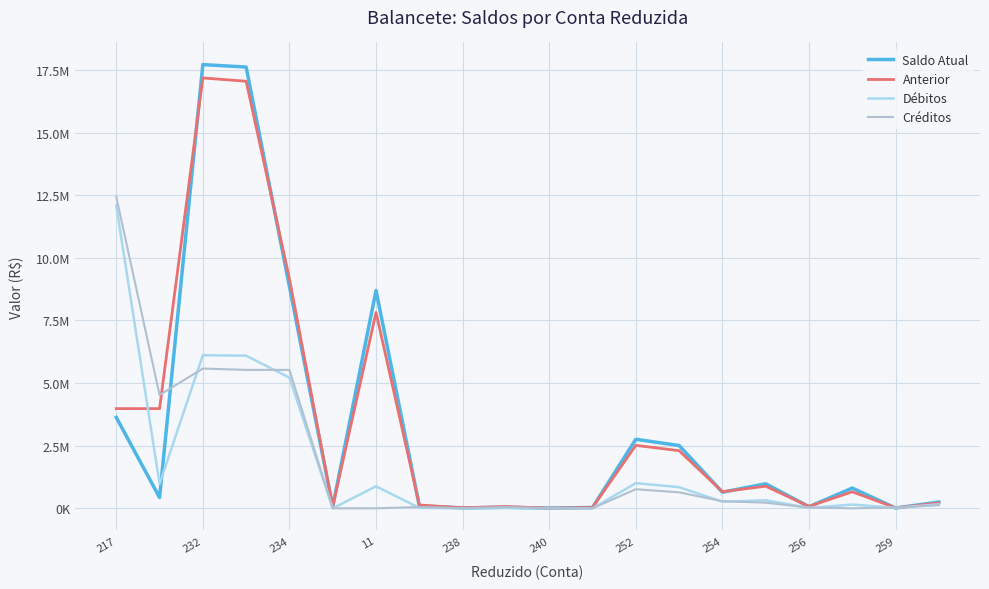

What are all the series names shown in the legend?

Saldo Atual, Anterior, Débitos, Créditos